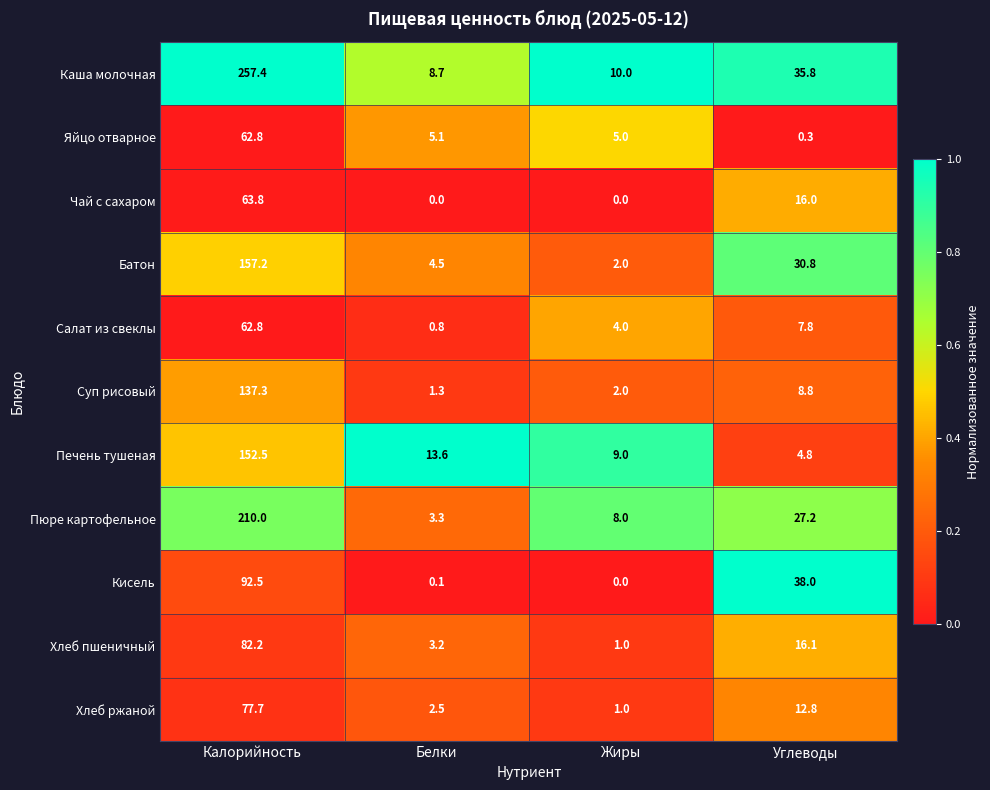

Rank the categories by Печень тушеная value from lowest to highest.

Углеводы, Жиры, Белки, Калорийность